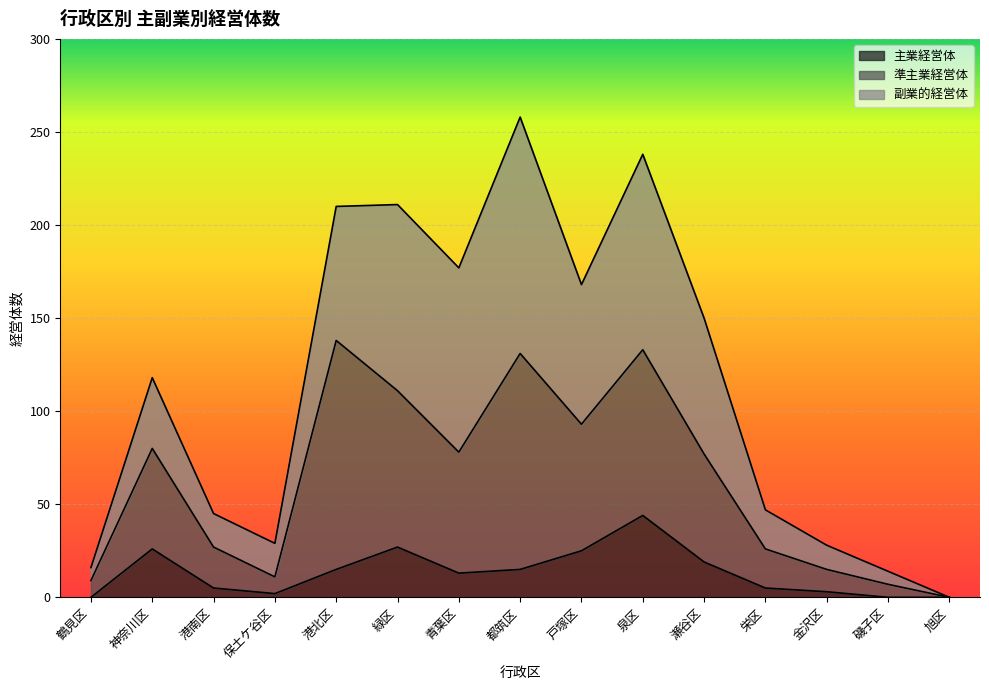

True or false: 主業経営体 has a value of 14 at 戸塚区.

False